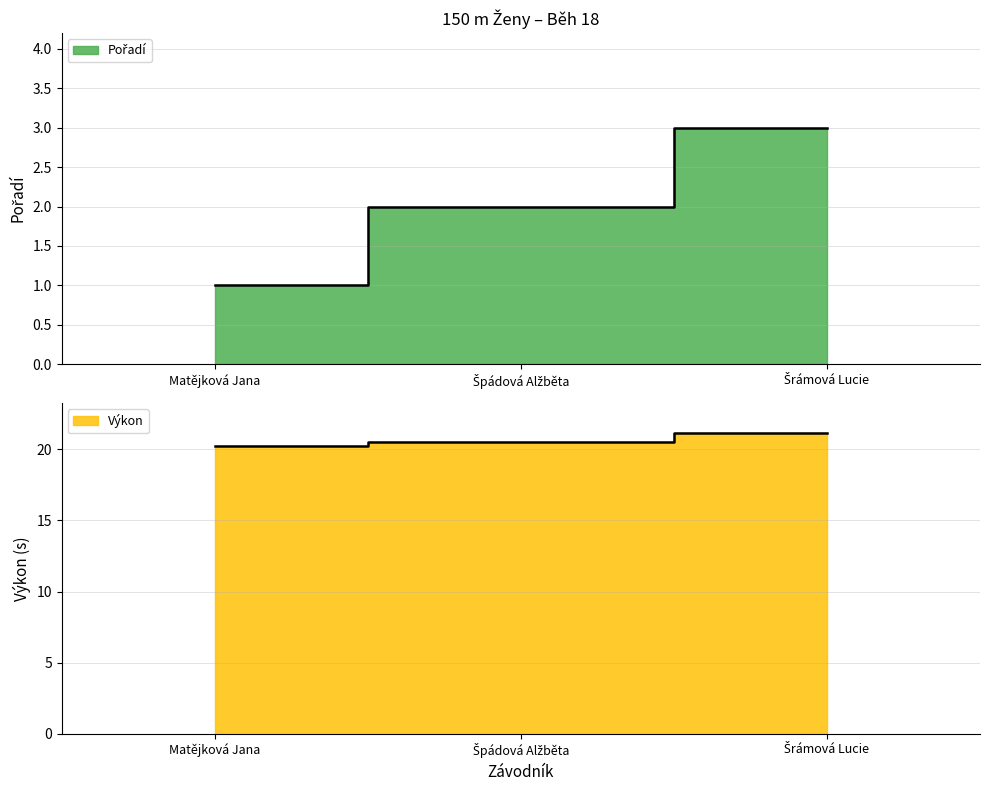

The value of Výkon at Matějková Jana is 20.2. True or false?

True